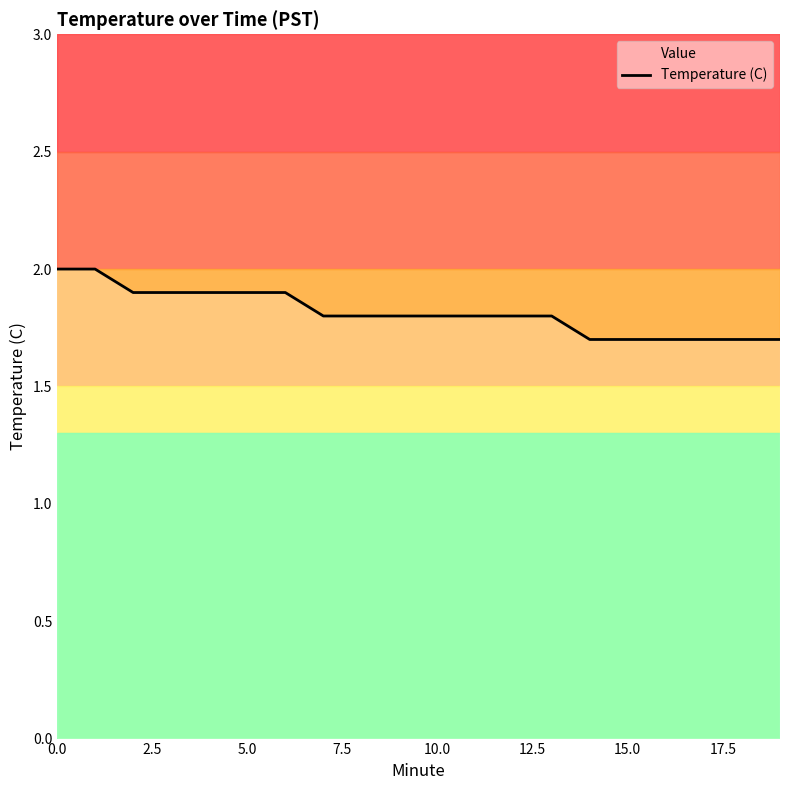

What is the difference between the maximum and minimum values?

0.3